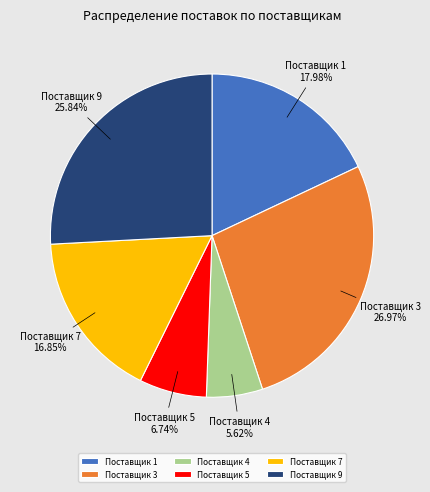

Is there any slice that represents more than half of the pie?

No